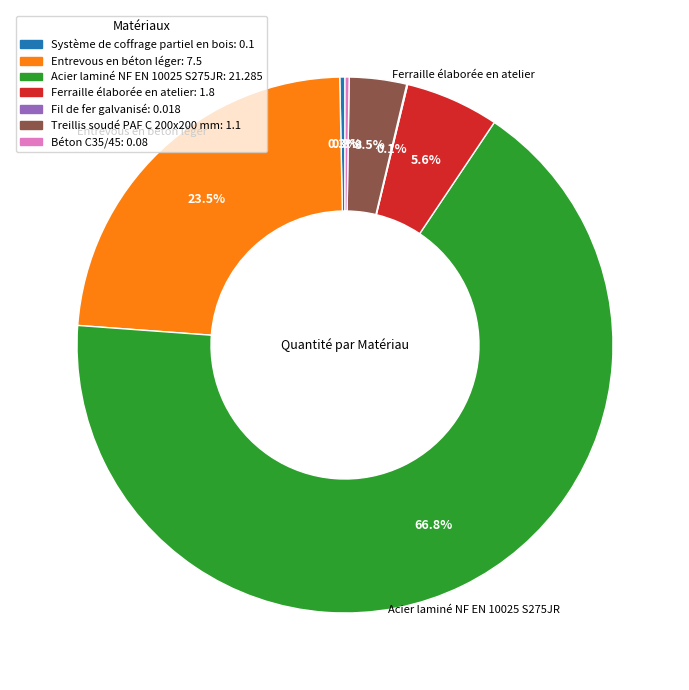

Does Treillis soudé PAF C 200x200 mm account for over 50% of the chart?

No